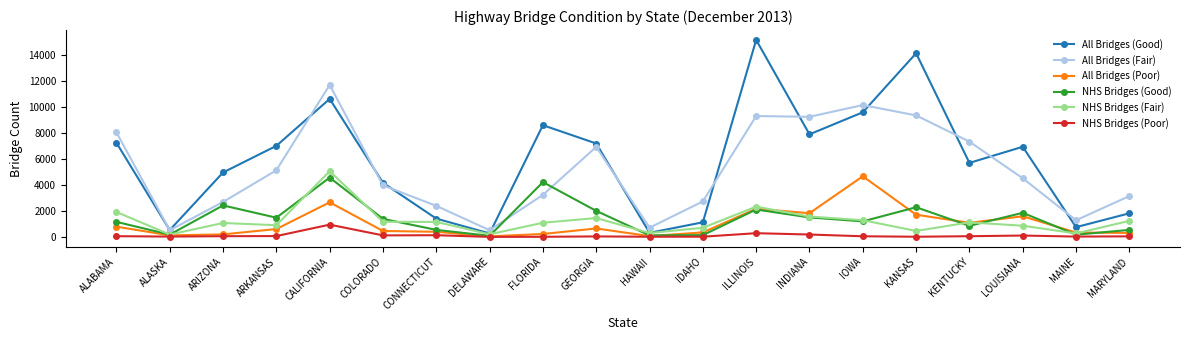

What is the spread (max minus min) of values at ALABAMA?

7970